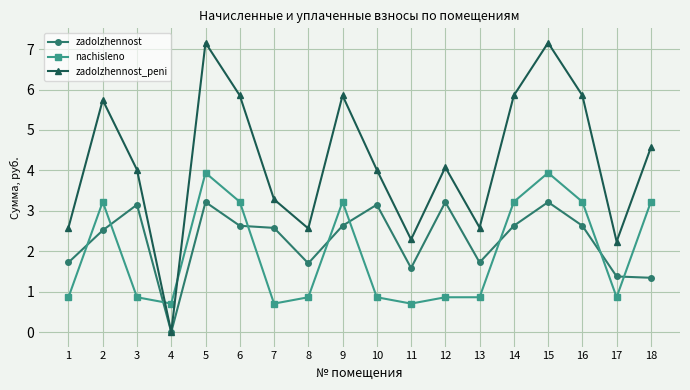

How many values in the zadolzhennost series are below 2?

7